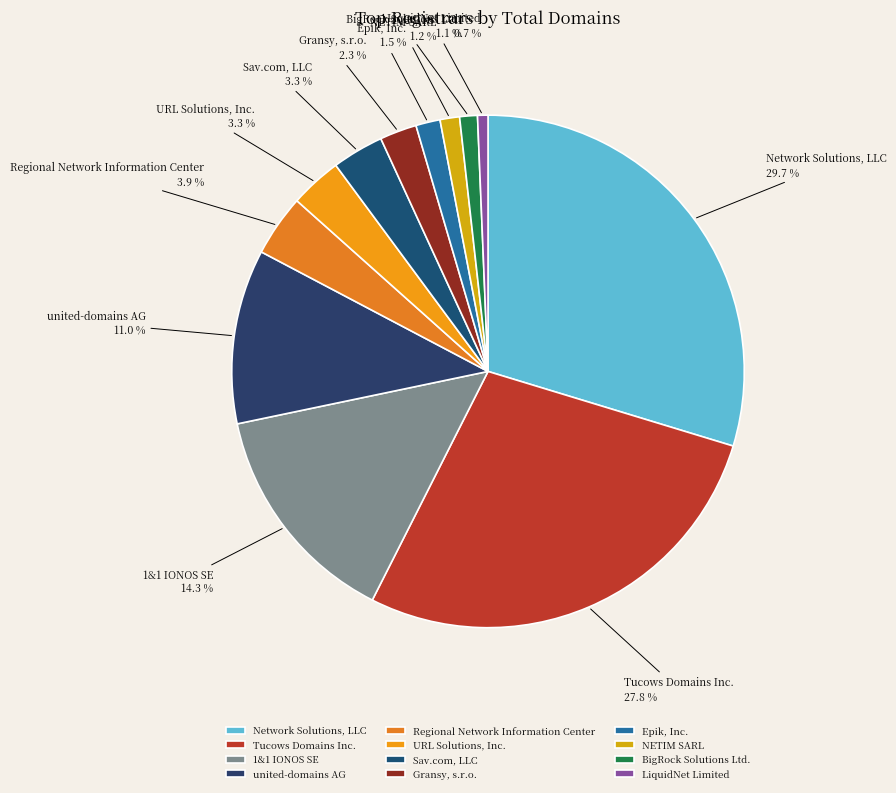

Combined, do URL Solutions, Inc. and LiquidNet Limited account for over 50%?

No